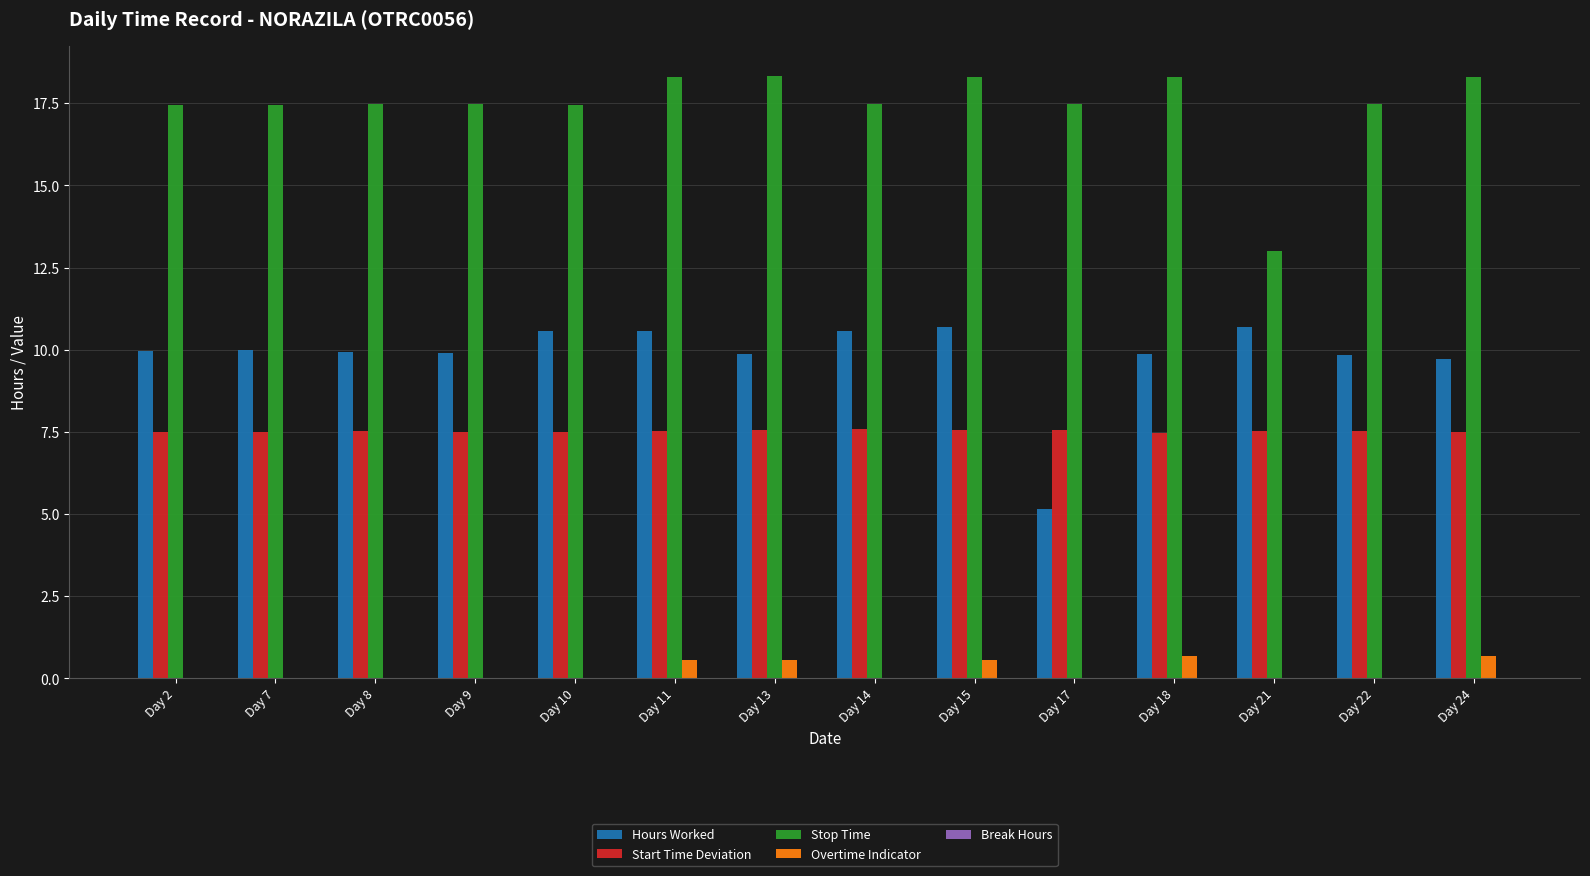

Where does the Hours Worked series first go above 9?

Day 2